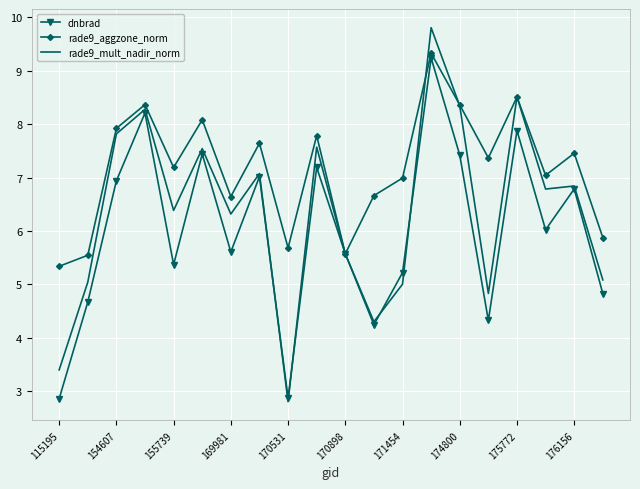

What is the difference between the maximum and minimum values in the rade9_aggzone_norm series?

4.0